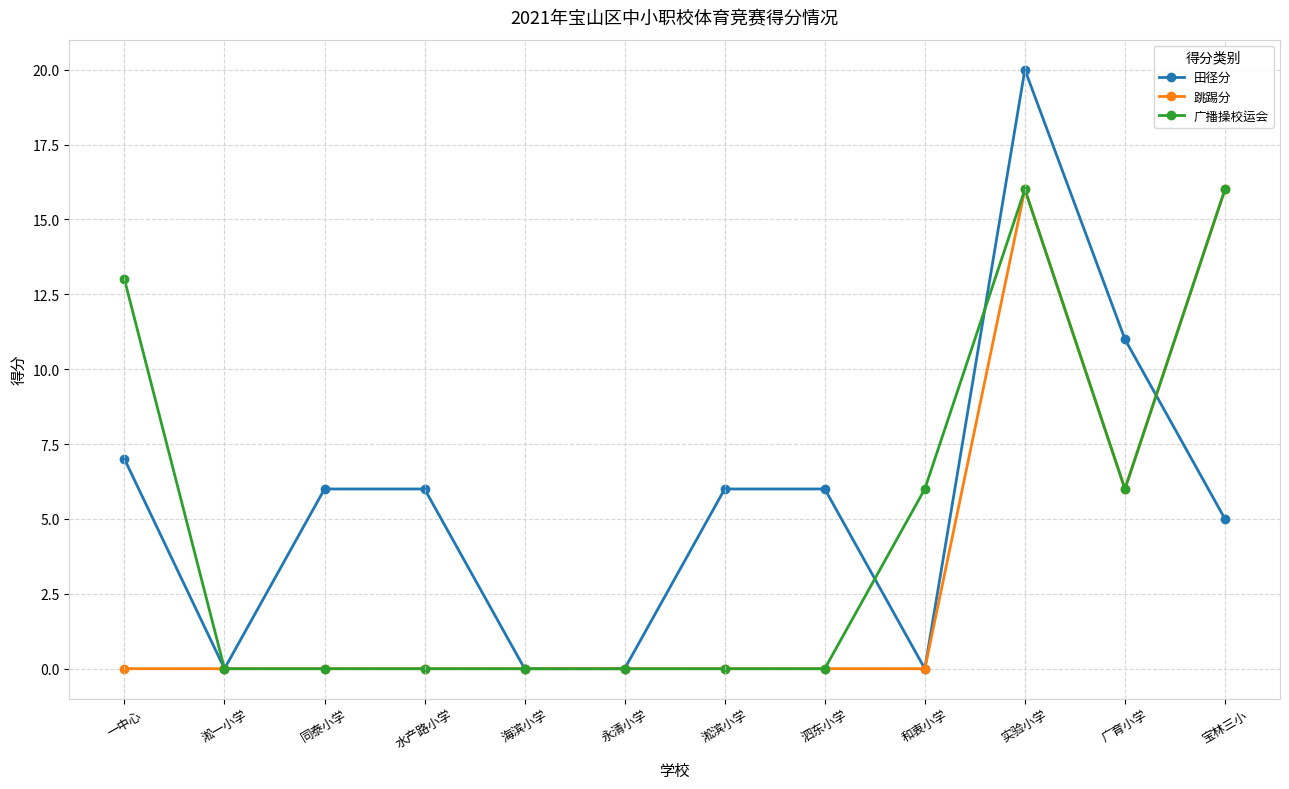

Reading left to right, list all the values displayed in this chart.

田径分: 一中心=7	淞一小学=0	同泰小学=6	水产路小学=6	海滨小学=0	永清小学=0	淞滨小学=6	泗东小学=6	和衷小学=0	实验小学=20	广育小学=11	宝林三小=5
跳踢分: 一中心=0	淞一小学=0	同泰小学=0	水产路小学=0	海滨小学=0	永清小学=0	淞滨小学=0	泗东小学=0	和衷小学=0	实验小学=16	广育小学=6	宝林三小=16
广播操校运会: 一中心=13	淞一小学=0	同泰小学=0	水产路小学=0	海滨小学=0	永清小学=0	淞滨小学=0	泗东小学=0	和衷小学=6	实验小学=16	广育小学=6	宝林三小=16